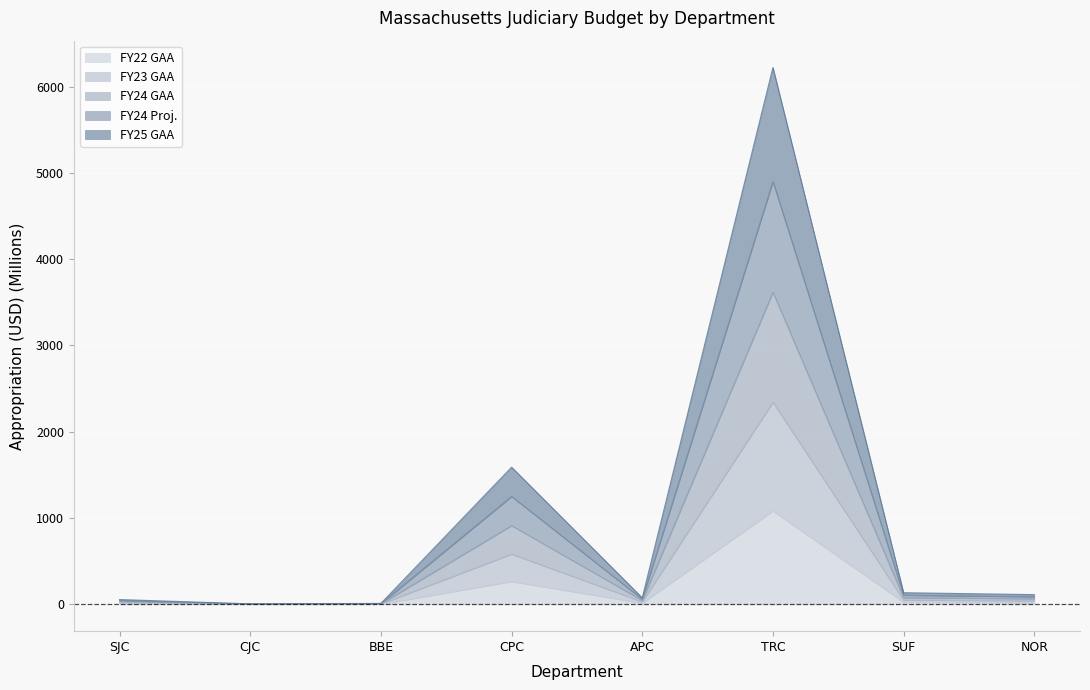

The value of FY25 GAA at APC is 16.9. True or false?

False